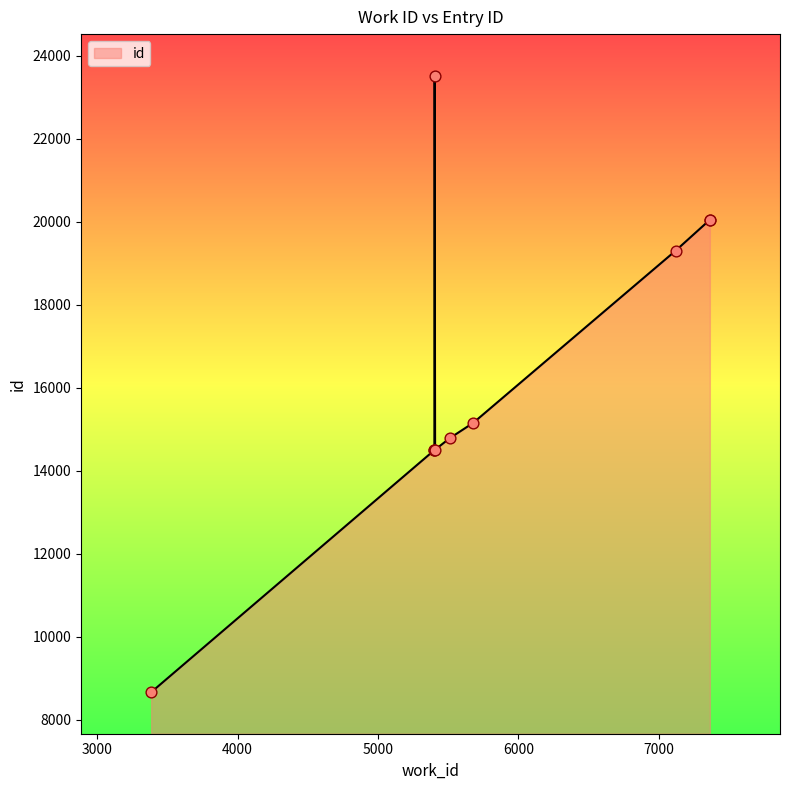

Approximately how many times larger is the value at 5401 compared to 7365?

0.7